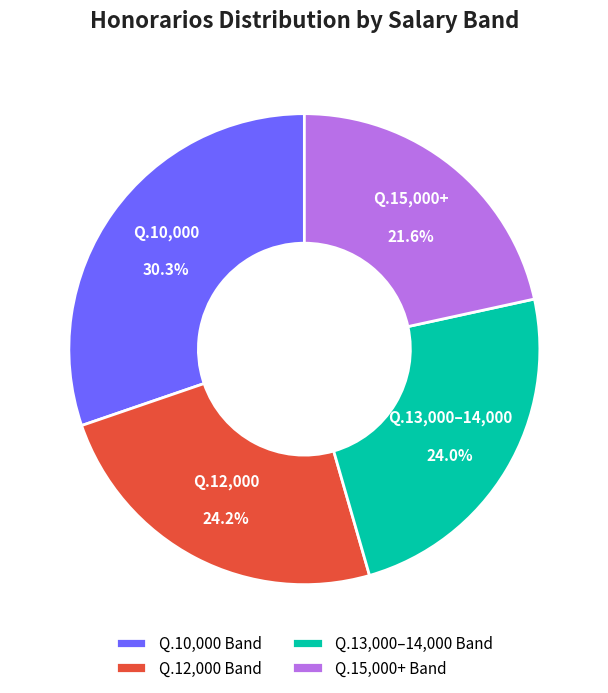

Which has a higher value, Q.15,000+ Band or Q.12,000 Band?

Q.12,000 Band